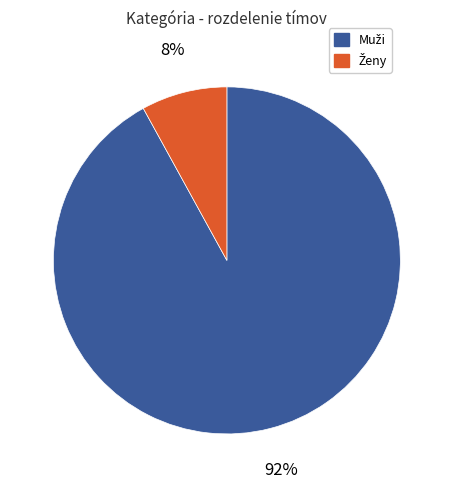

To the nearest percent, what is the average slice percentage?

50%